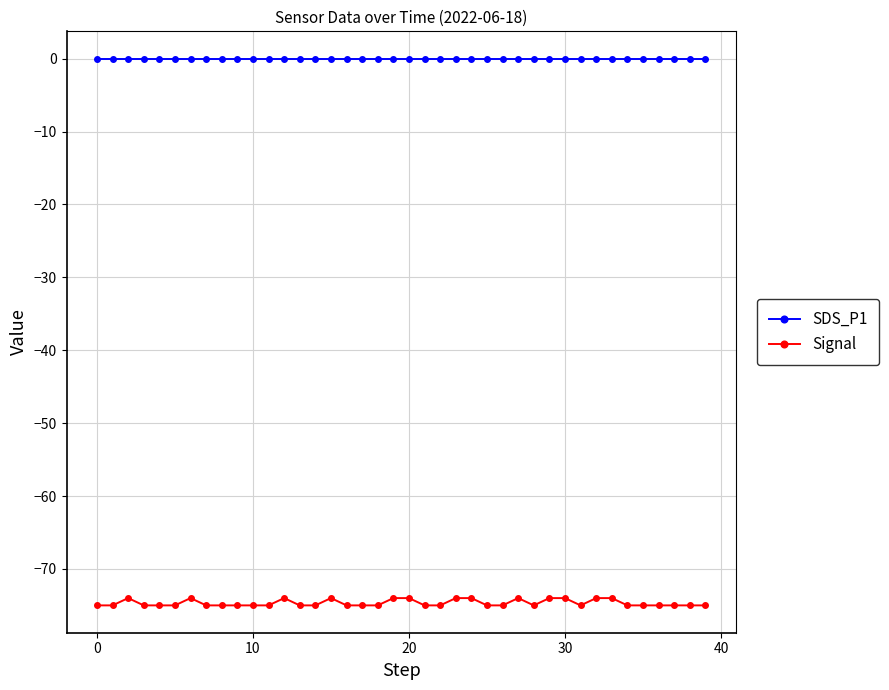

Which series has the largest total across all categories?

SDS_P1